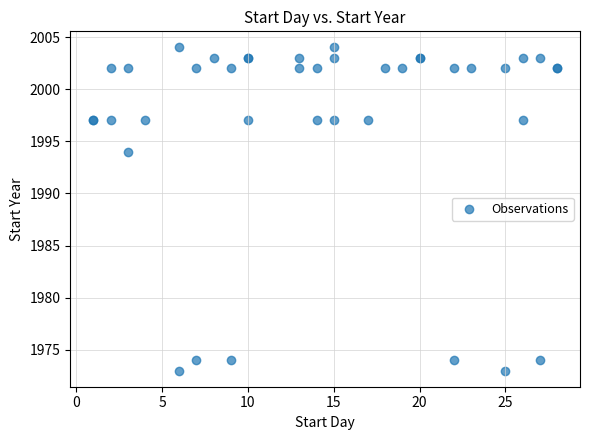

What Y value in the scatter plot is closest to 1988?

1994